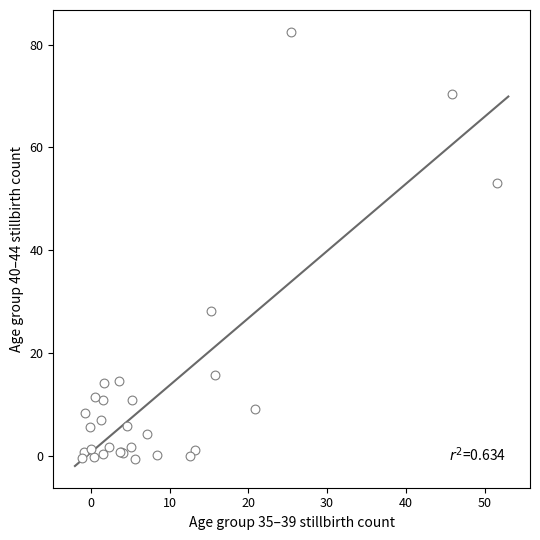

What Y value in the scatter plot is closest to 40?

28.2